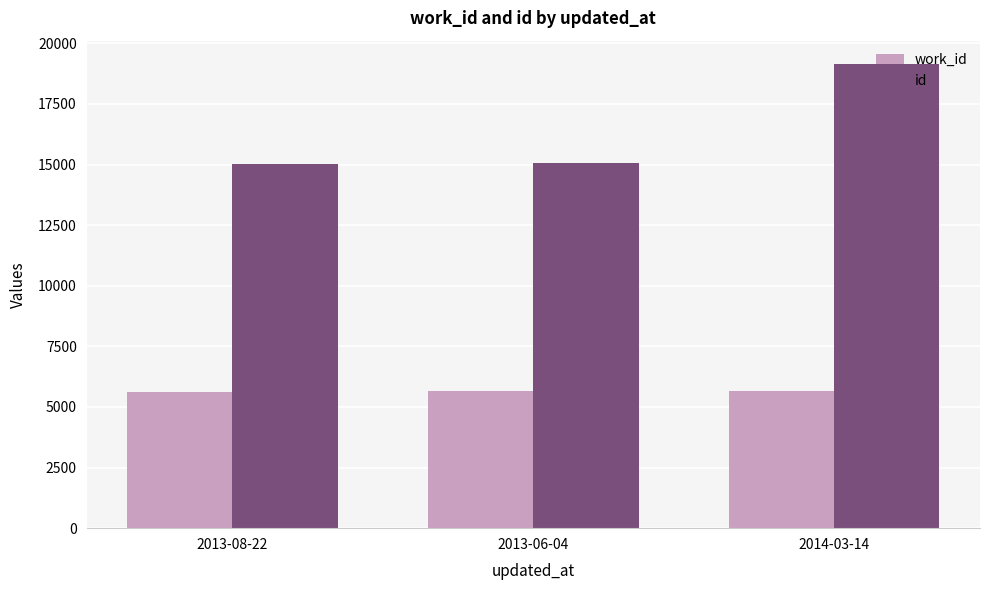

Is it true that id equals 15004 at 2013-08-22?

True